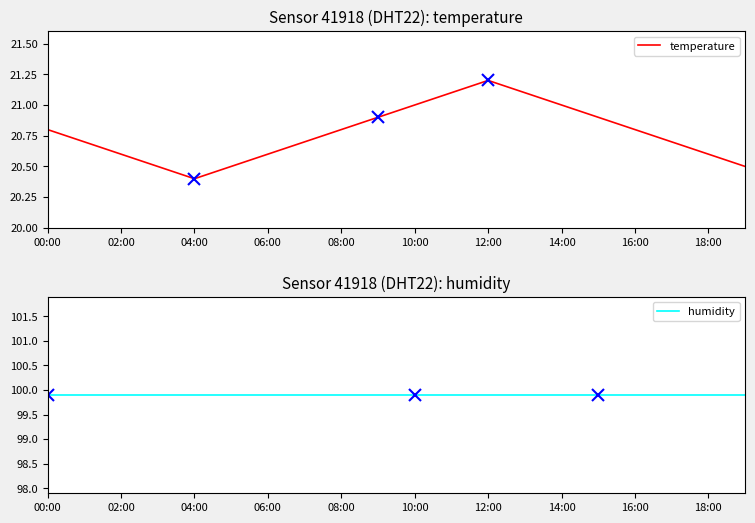

In temperature, how many points are lower than both neighbors (excluding endpoints)?

1